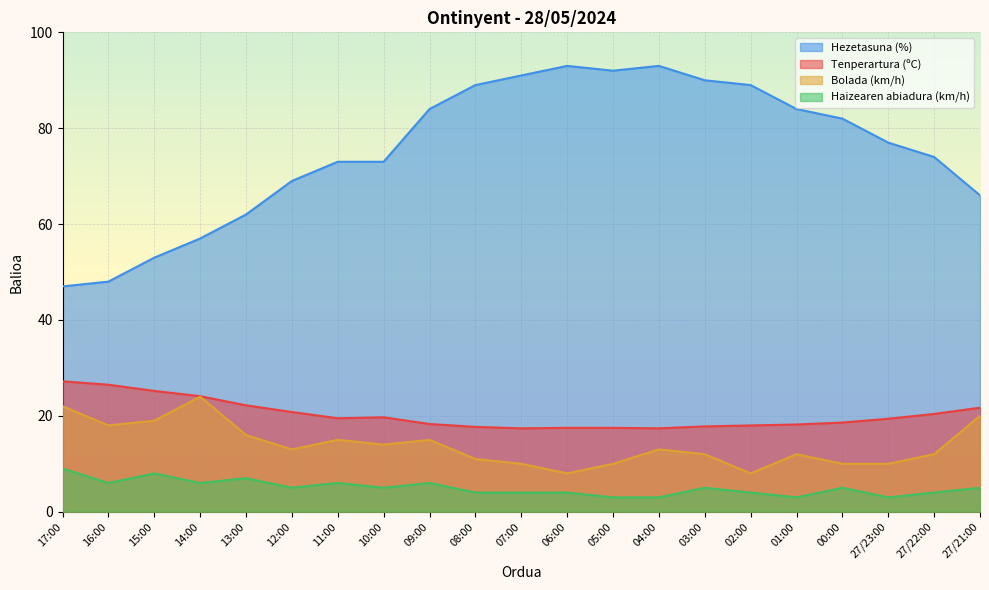

What is the label of the 7th point from the left?

11:00